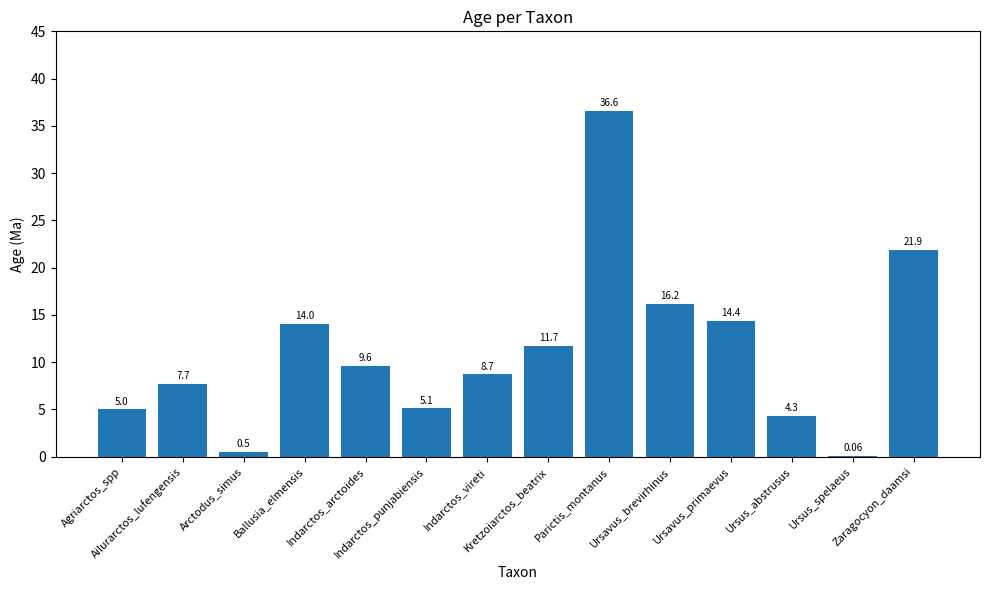

What is the sum of all values?

155.8